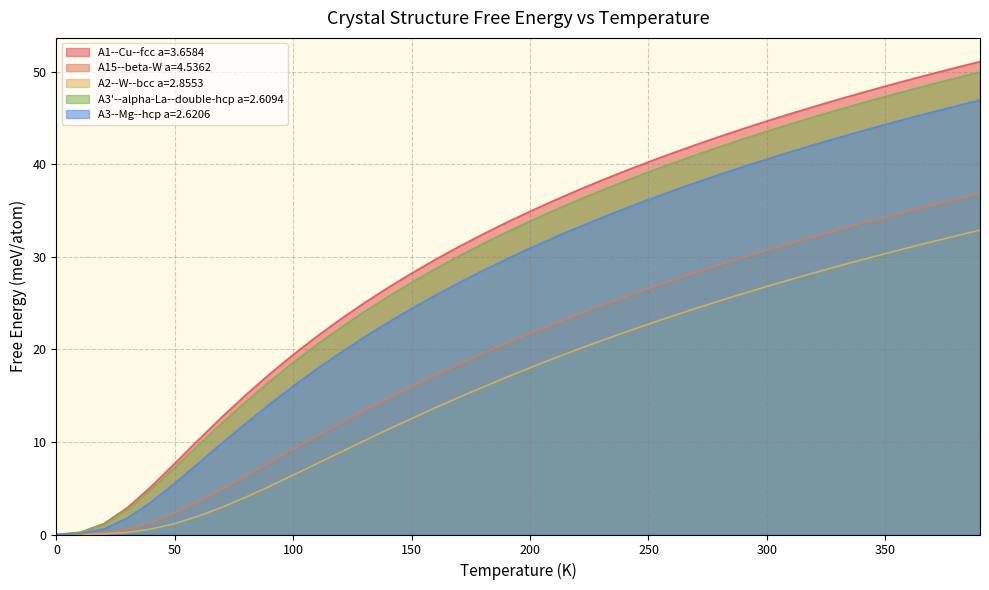

How many data points does each series have?

40